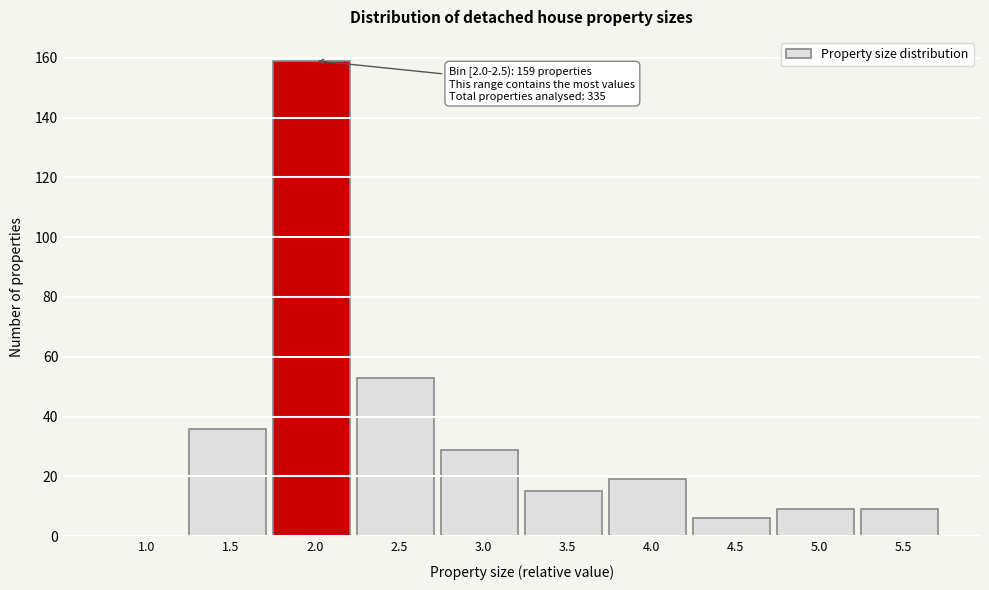

Reading left to right, extract all data points from this chart.

1.0=0	1.5=36	2.0=159	2.5=53	3.0=29	3.5=15	4.0=19	4.5=6	5.0=9	5.5=9